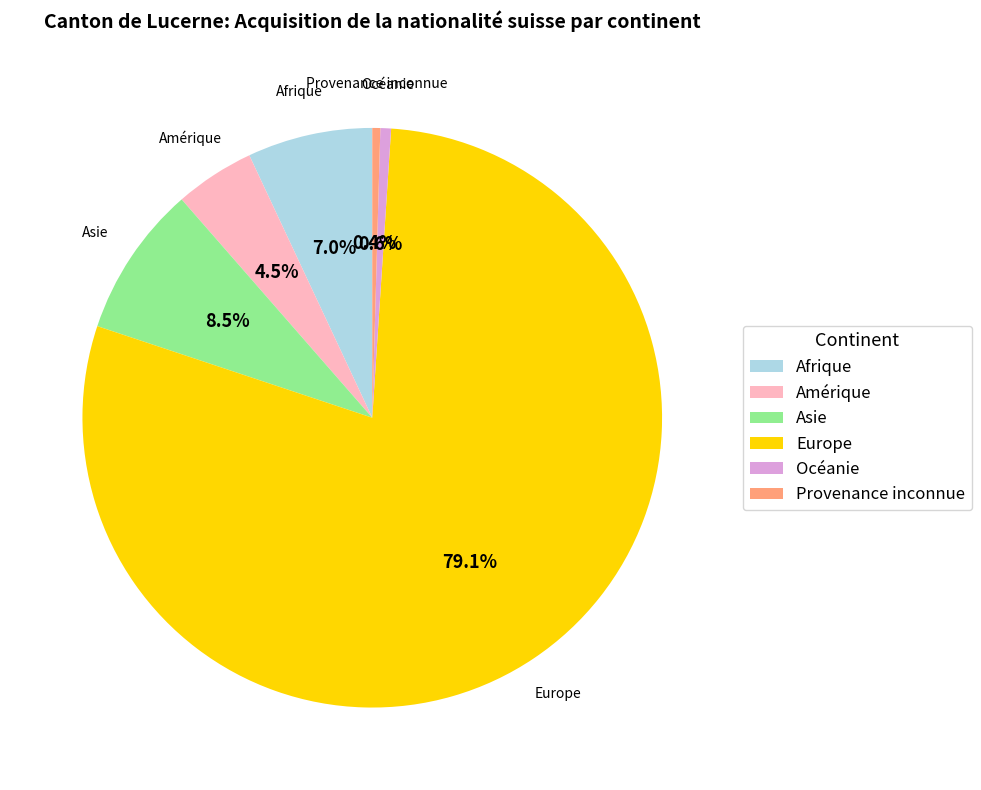

Is Asie the majority of the pie?

No